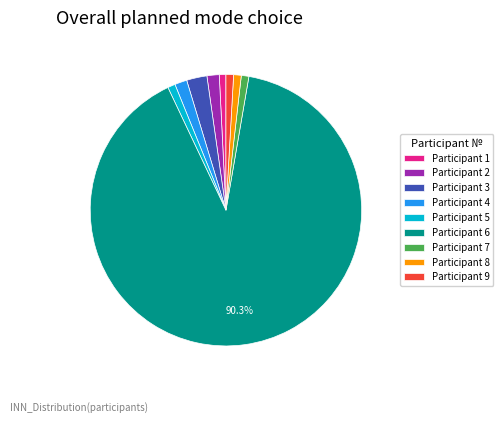

Do Participant 8 and Participant 9 together represent more than half of the pie?

No